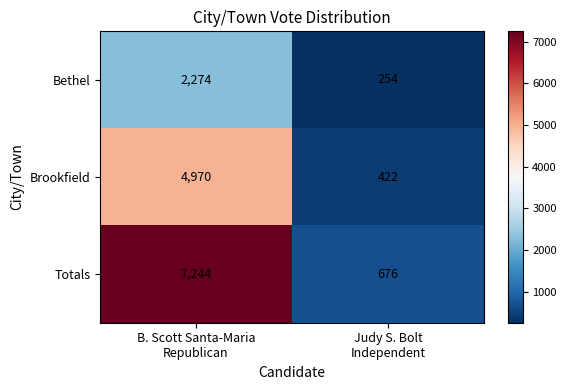

List the series in order of their peak value, lowest first.

Bethel, Brookfield, Totals